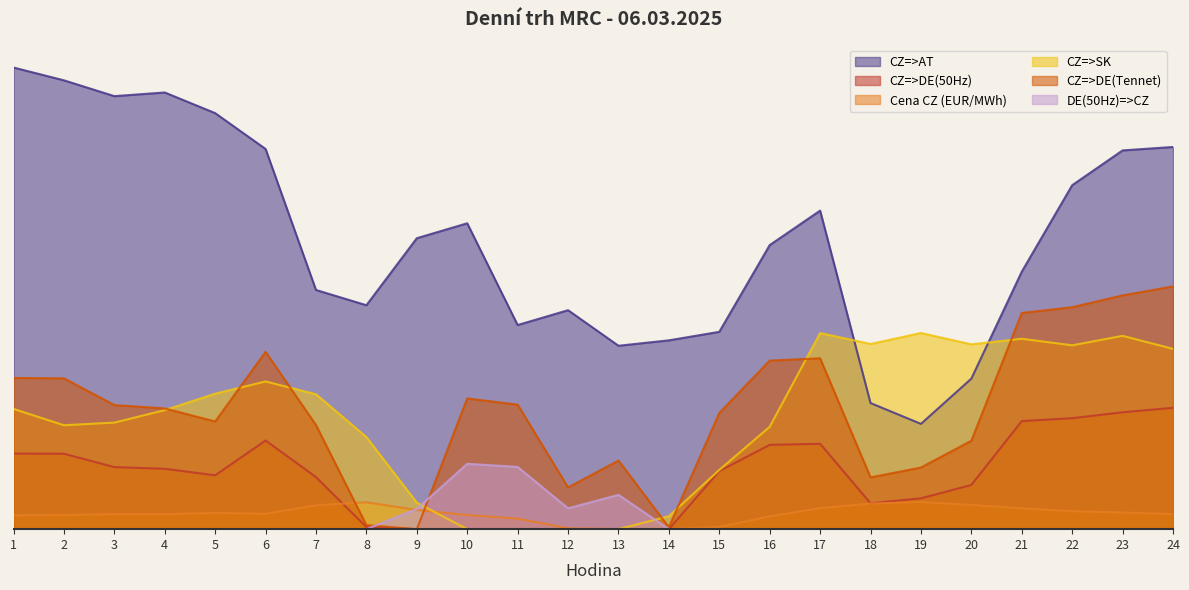

Between 5 and 15, which series saw the biggest shift?

CZ=>AT